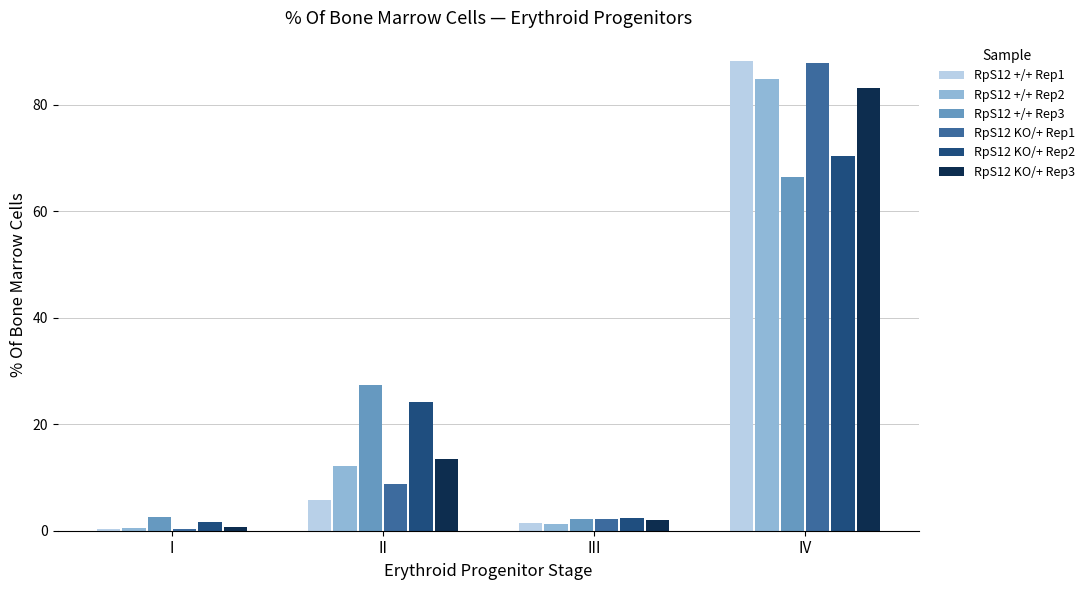

Is the value of RpS12 +/+ Rep3 at II greater than the value of RpS12 KO/+ Rep3 at II?

Yes